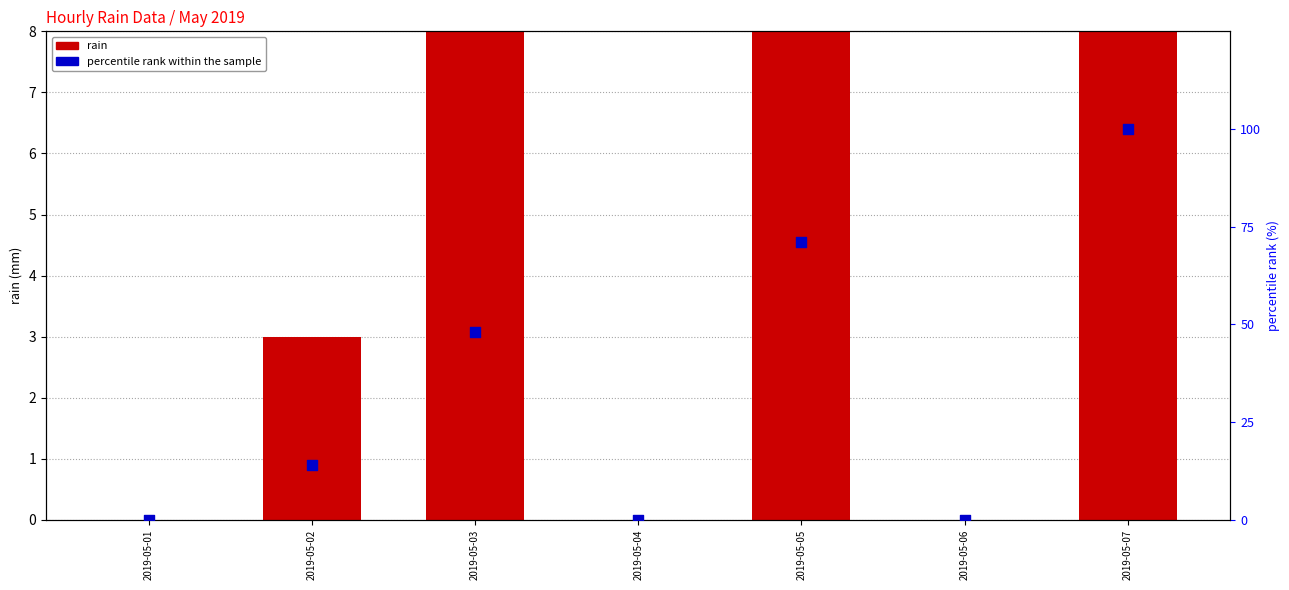

At which category is the sum across all series the highest?

2019-05-07